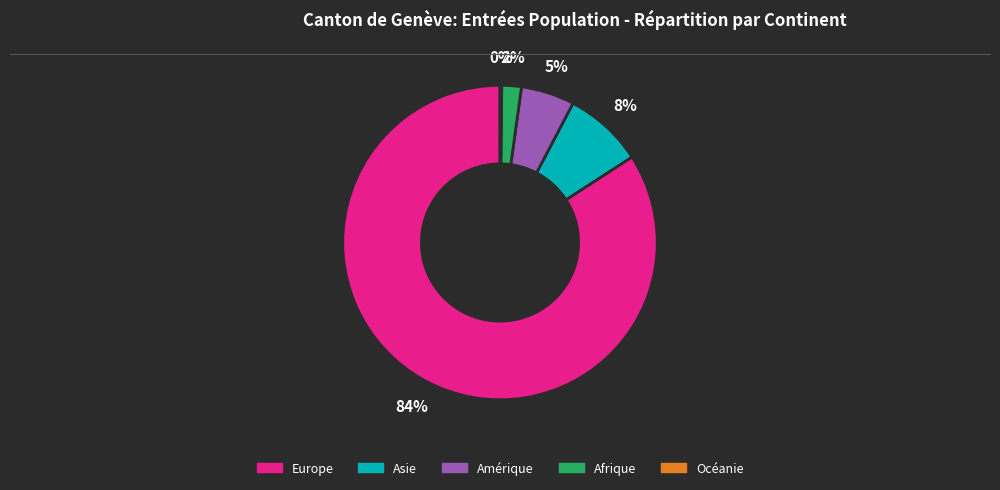

Is the sum of Afrique and Amérique greater than half?

No